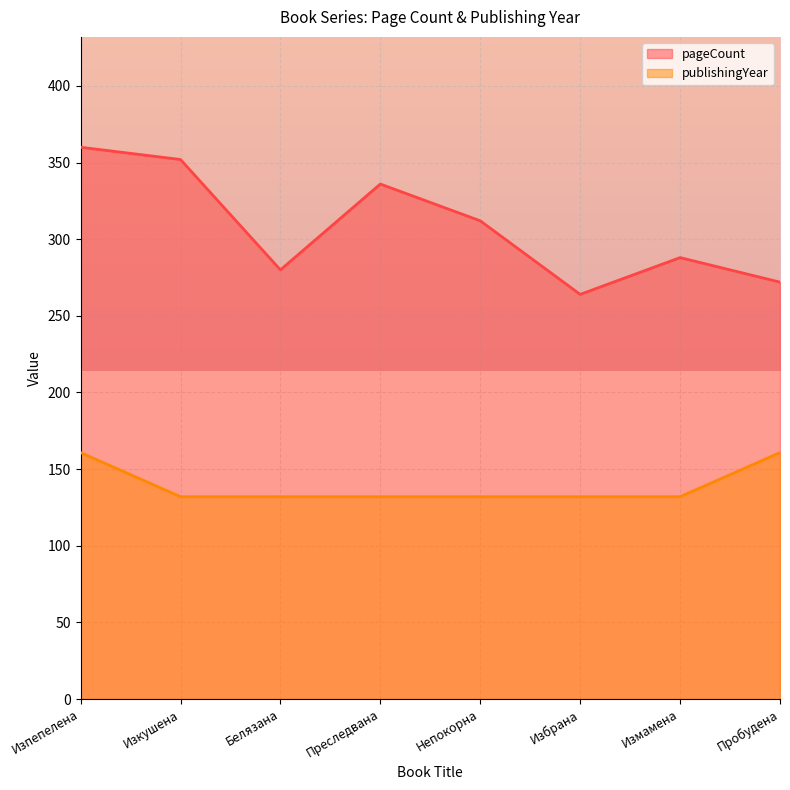

What is the difference between the maximum and second lowest values in the publishingYear series?

28.8